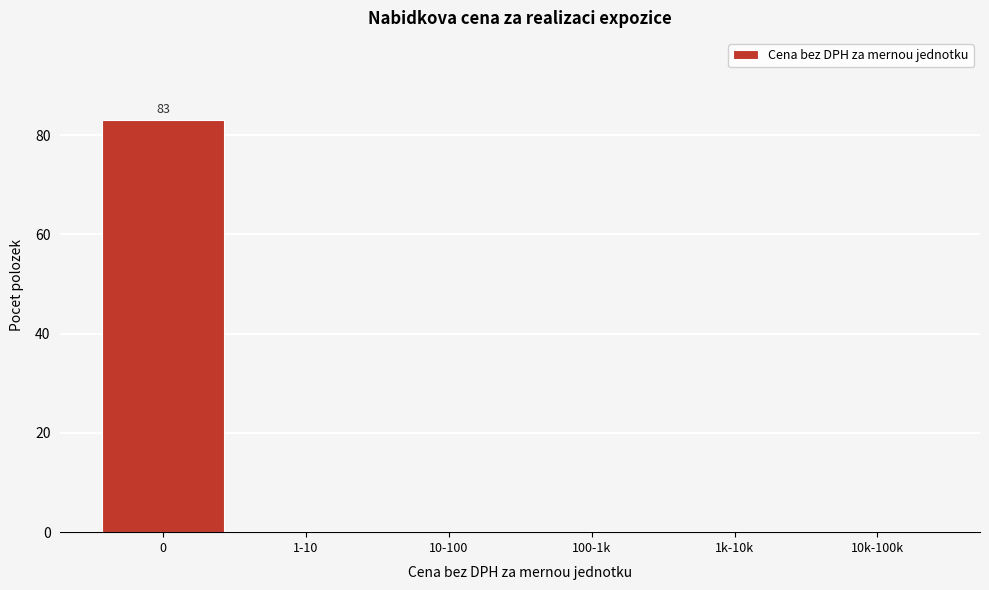

Reading left to right, transcribe all the data shown in this chart.

0=83	1-10=0	10-100=0	100-1k=0	1k-10k=0	10k-100k=0